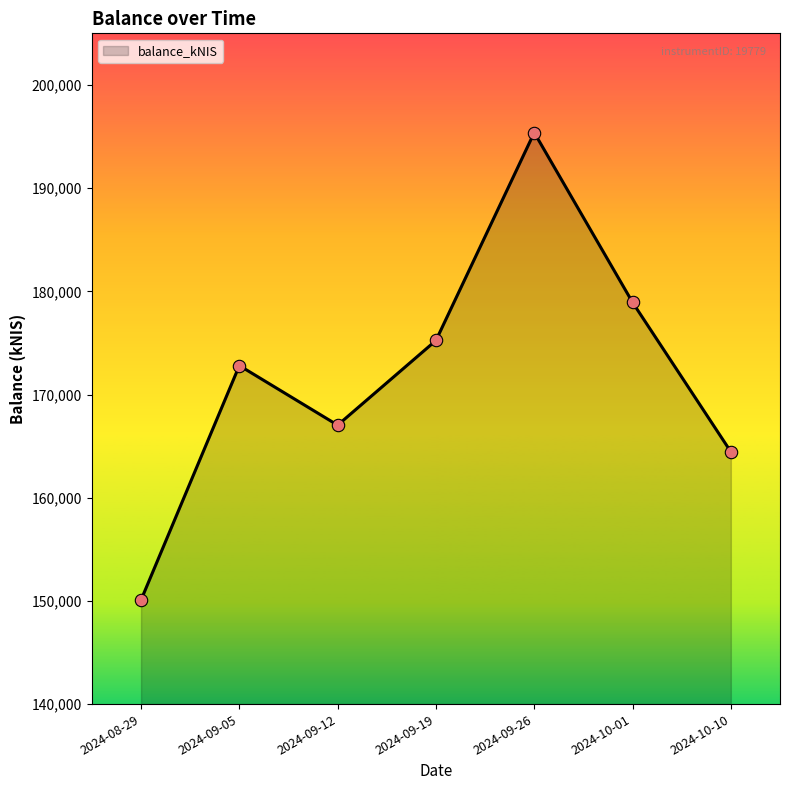

What is the ratio of the value at 2024-10-01 to the value at 2024-10-10?

1.1